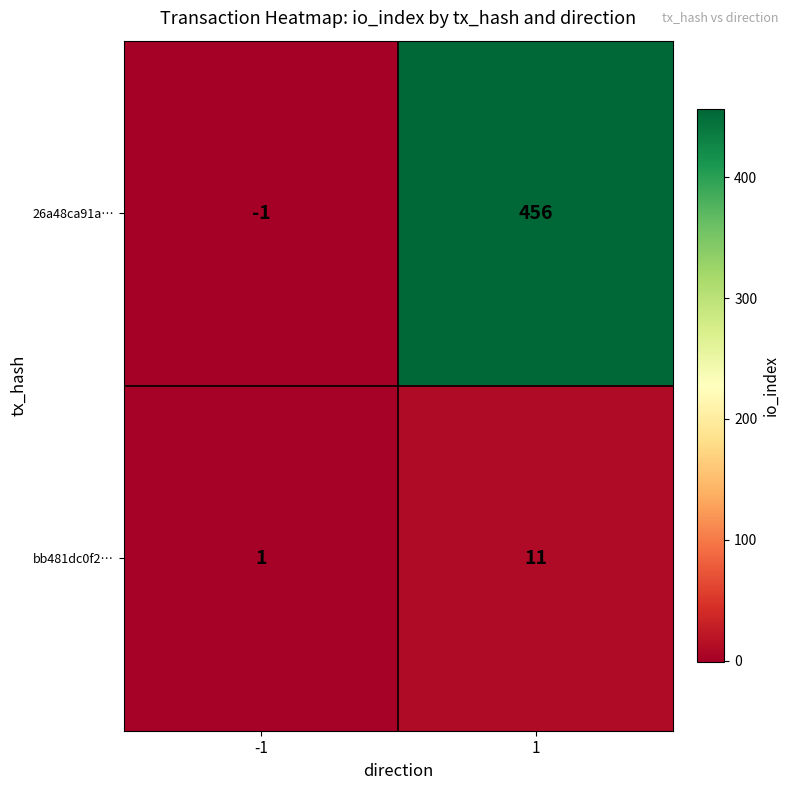

The value of 26a48ca91a… at 1 is 114. True or false?

False